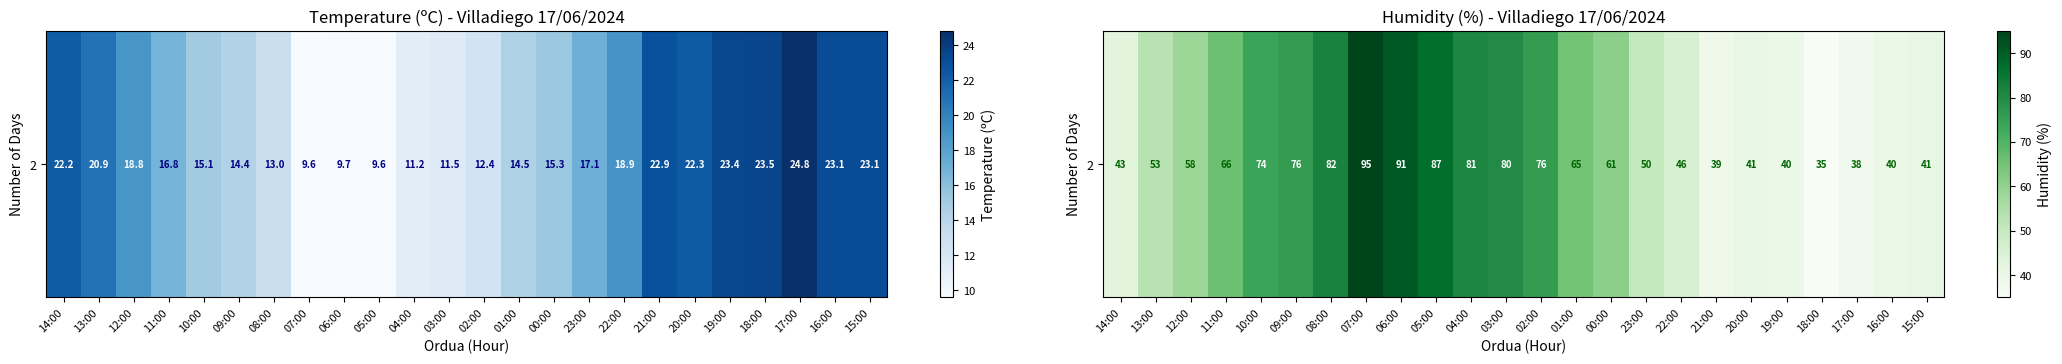

Reading left to right, list all the values displayed in this chart.

43	53	58	66	74	76	82	95	91	87	81	80	76	65	61	50	46	39	41	40	35	38	40	41